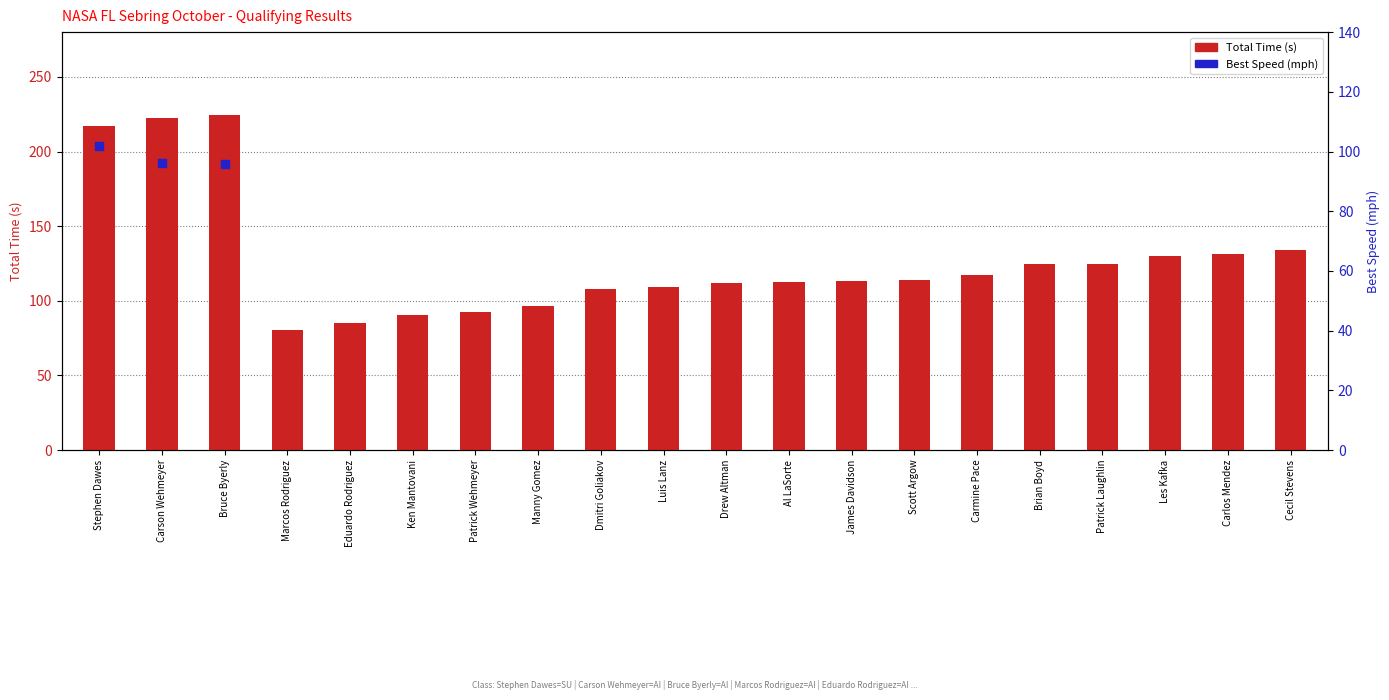

Which has a higher value, Manny Gomez or Marcos Rodriguez?

Manny Gomez